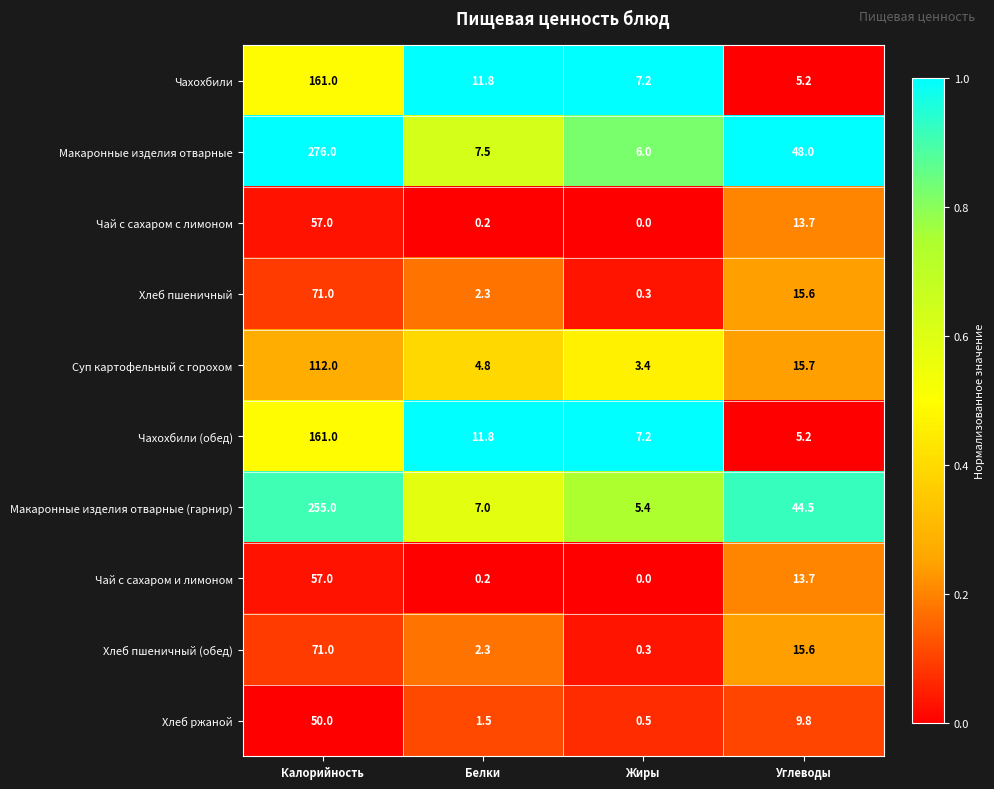

Rank the categories by Макаронные изделия отварные value from lowest to highest.

Жиры, Белки, Углеводы, Калорийность